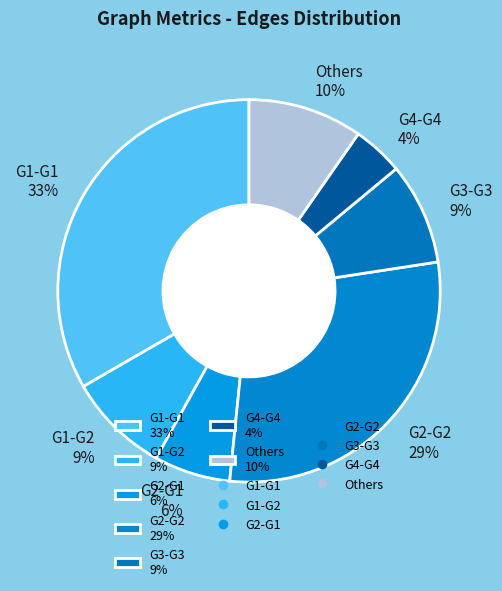

Do Others 10% and G4-G4 4% together represent more than half of the pie?

No